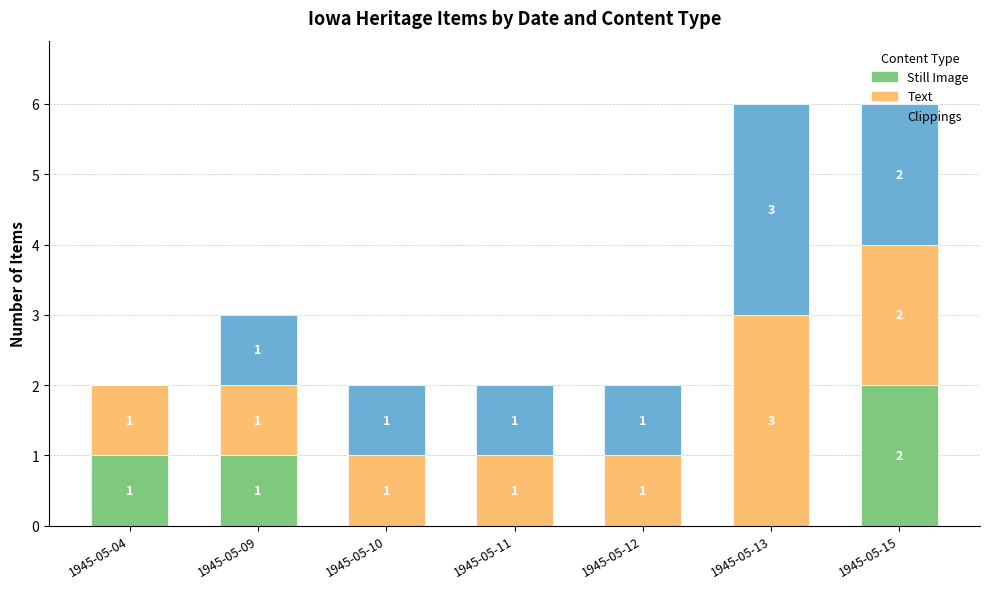

What are all the series names shown in the legend?

Still Image, Text, Clippings